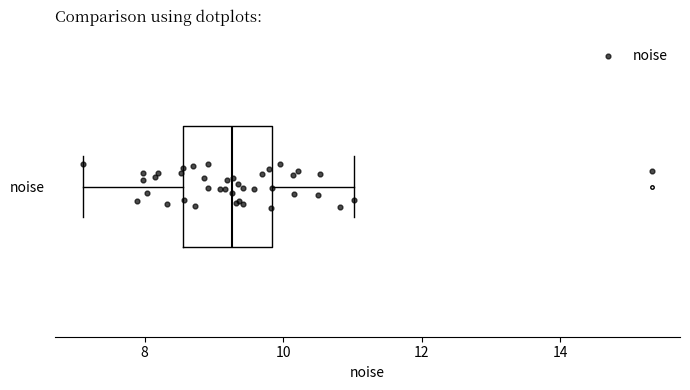

Read this box plot against the x-axis: the position of the median line, the range covered by the box, and the ends of both whiskers. The values are not printed on the chart, so give them approximately, as read against the axis.

median 9.2, box 8.6 to 9.8, whiskers 7.2 to 11.0